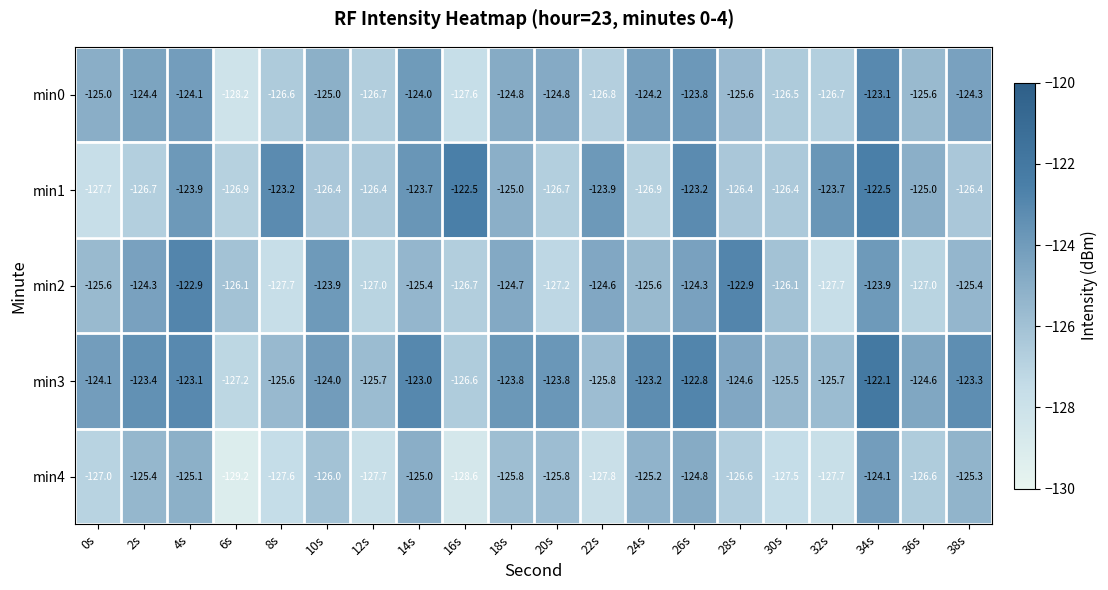

Count the number of data series in this chart.

5